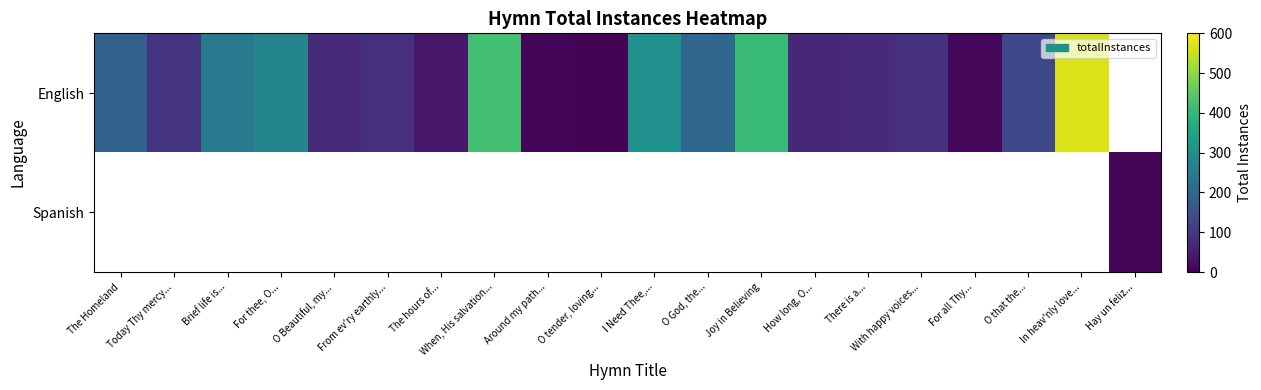

Which series has the largest range (max minus min)?

English